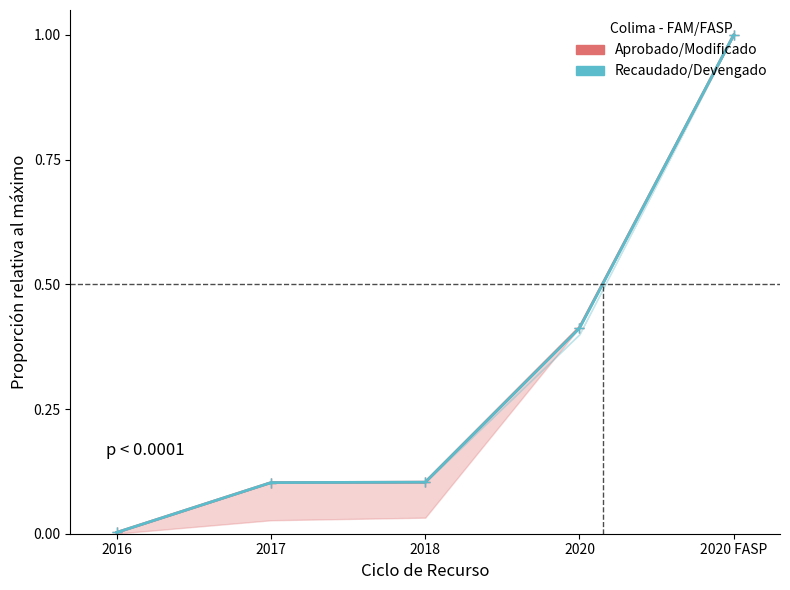

Is the value of Aprobado/Modificado at 2020 FASP greater than the value of Recaudado/Devengado at 2016?

Yes